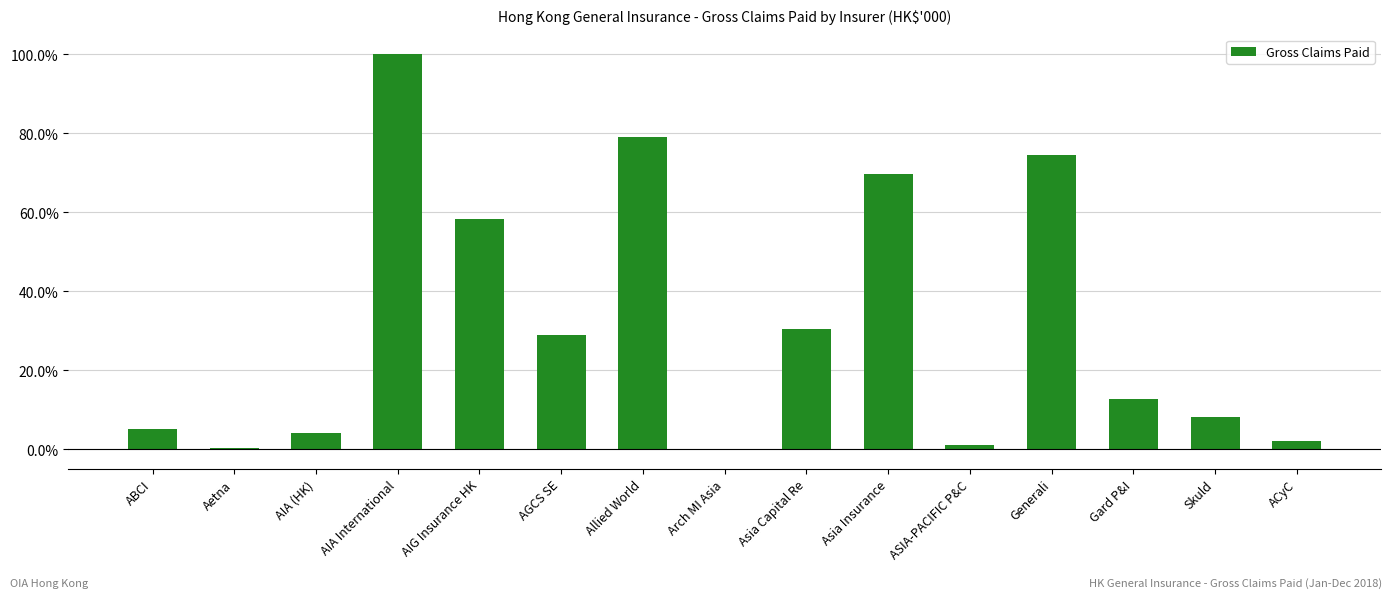

What is the sum of the values at Allied World and ABCI?

84.0